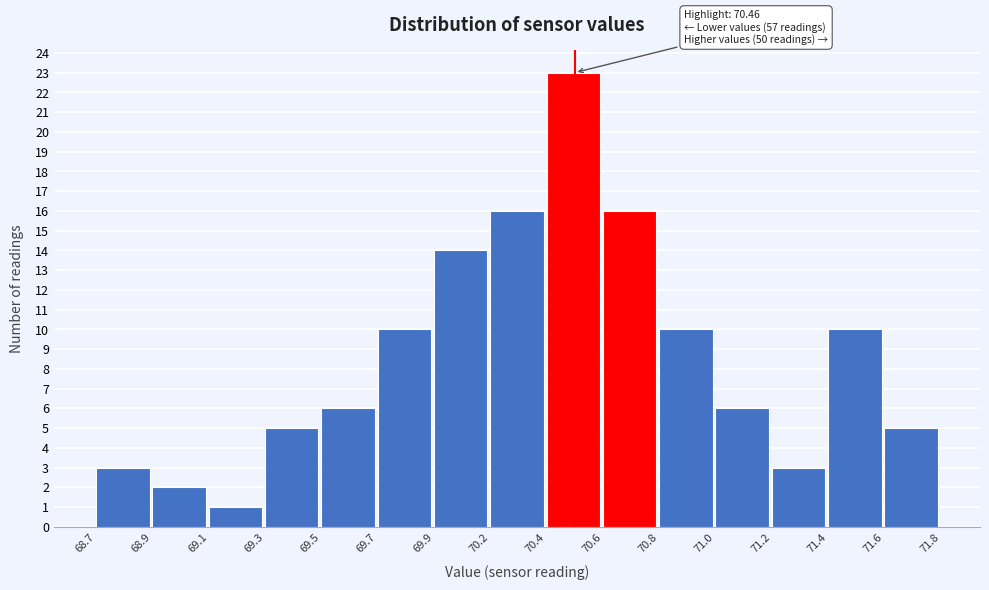

Reading left to right, extract all data points from this chart.

3	2	1	5	6	10	14	16	23	16	10	6	3	10	5